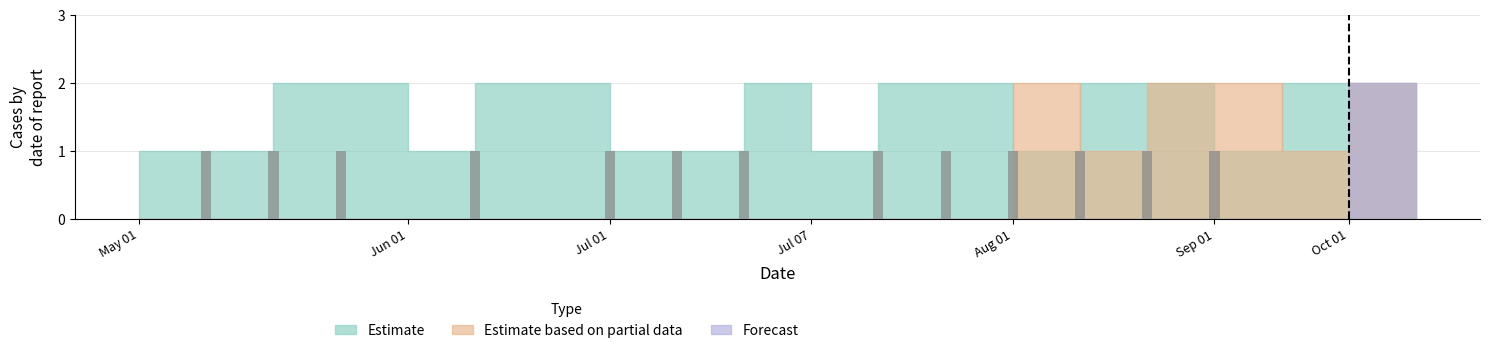

How many data points does each series have?

20